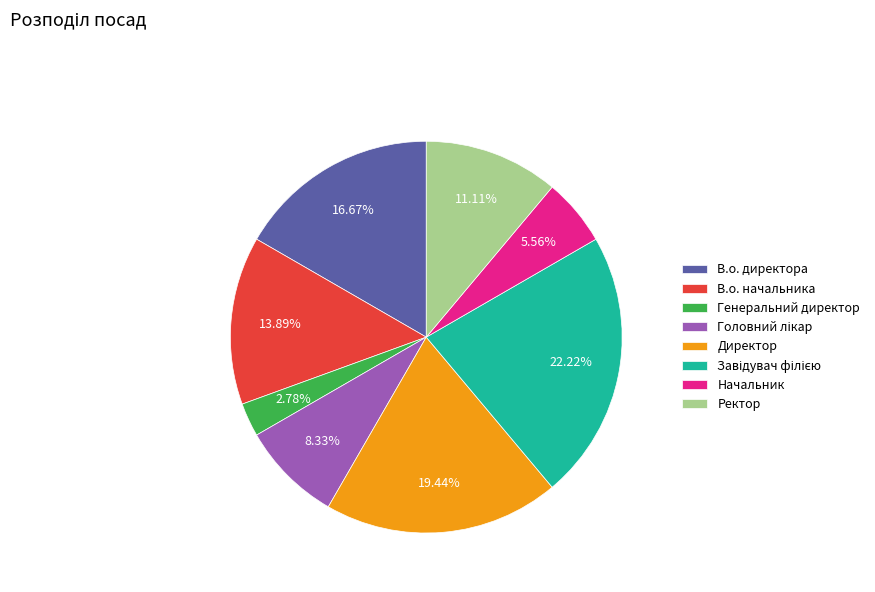

Which slice is the smallest?

Генеральний директор